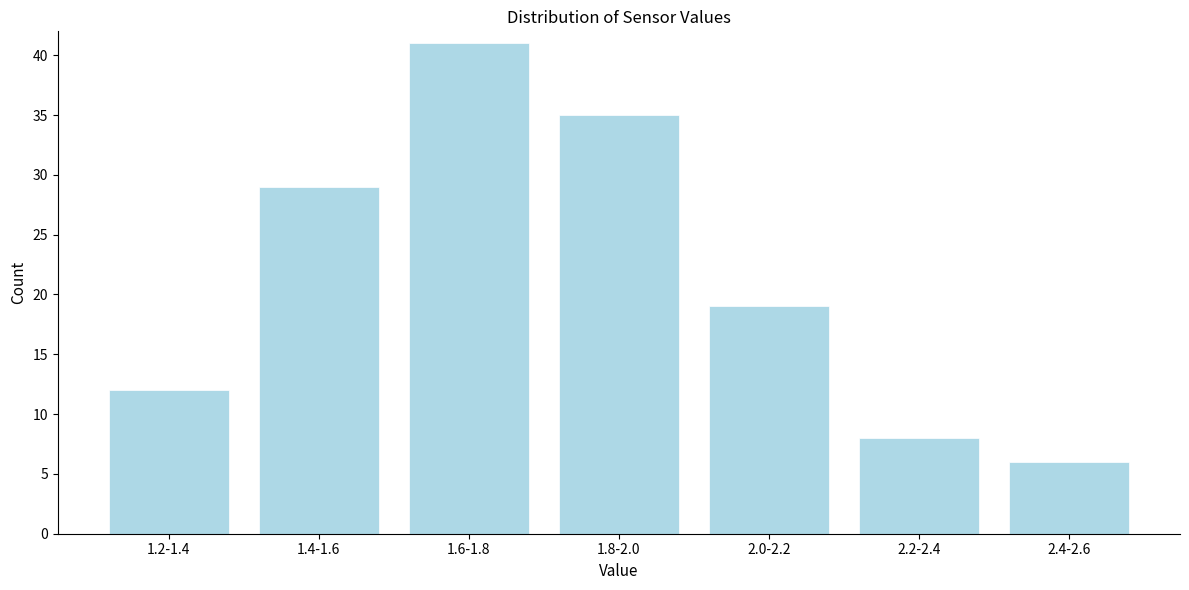

Reading left to right, list all the values displayed in this chart.

12	29	41	35	19	8	6